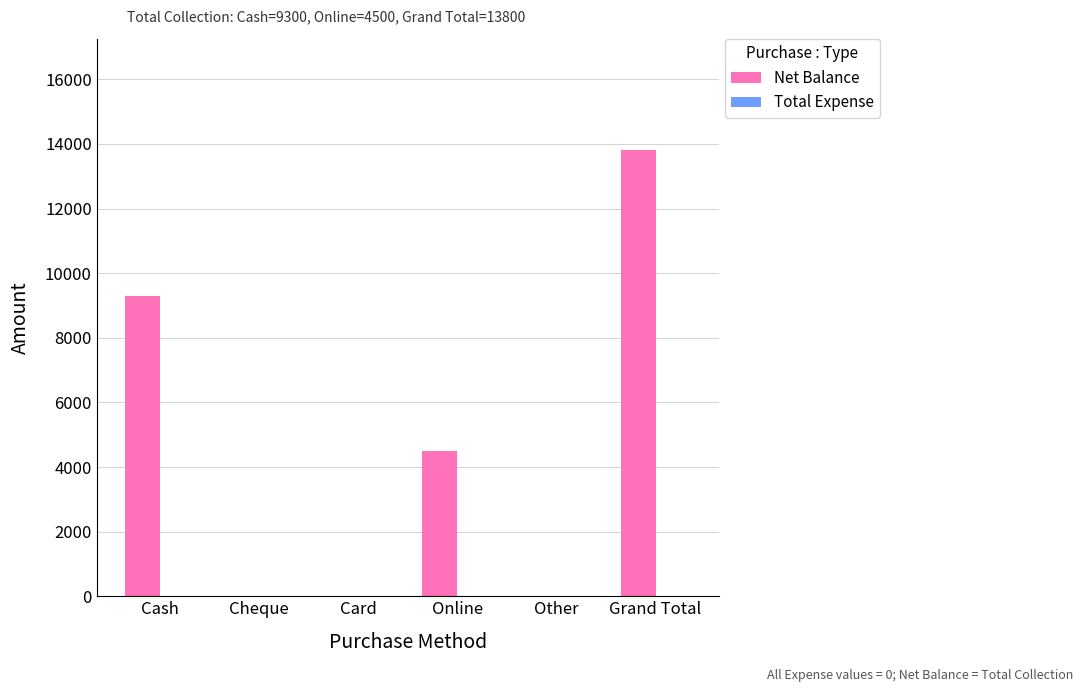

What is the change in value from Online to Grand Total?

+9300